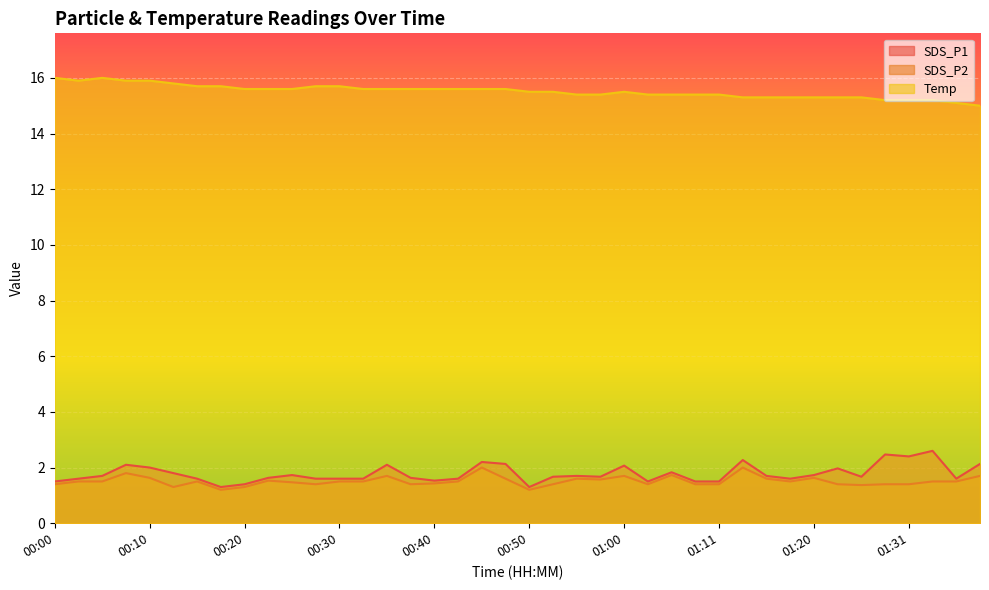

What is the lowest value of the SDS_P2 series?

1.2